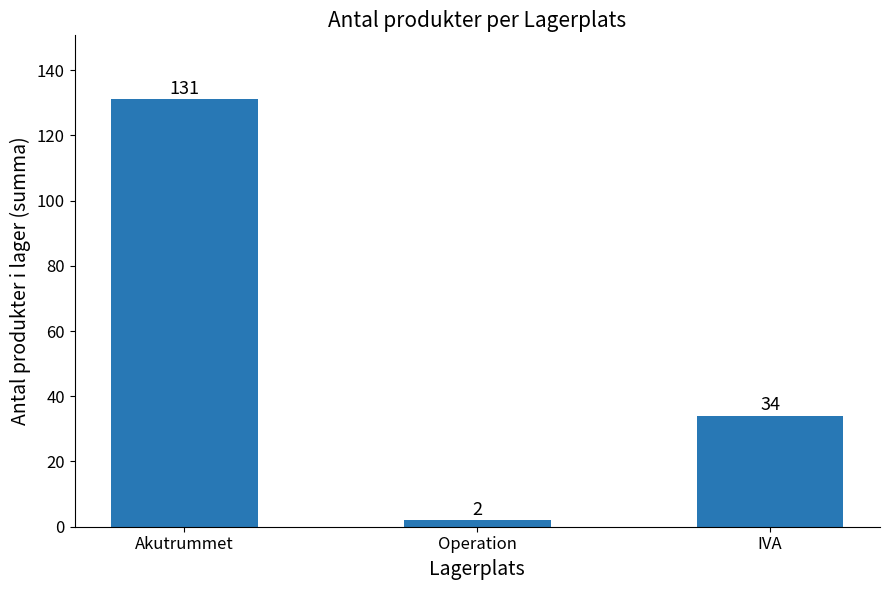

How many bars are there in total?

3